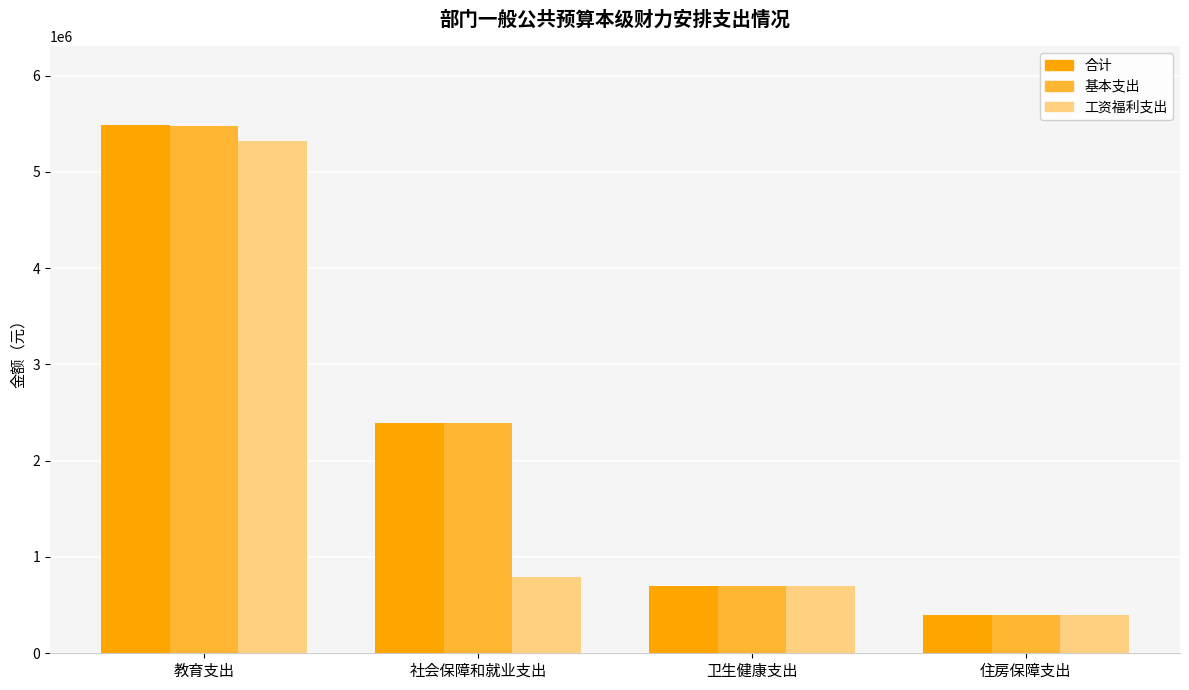

What is the difference between the second highest and minimum values in the 合计 series?

1992713.3